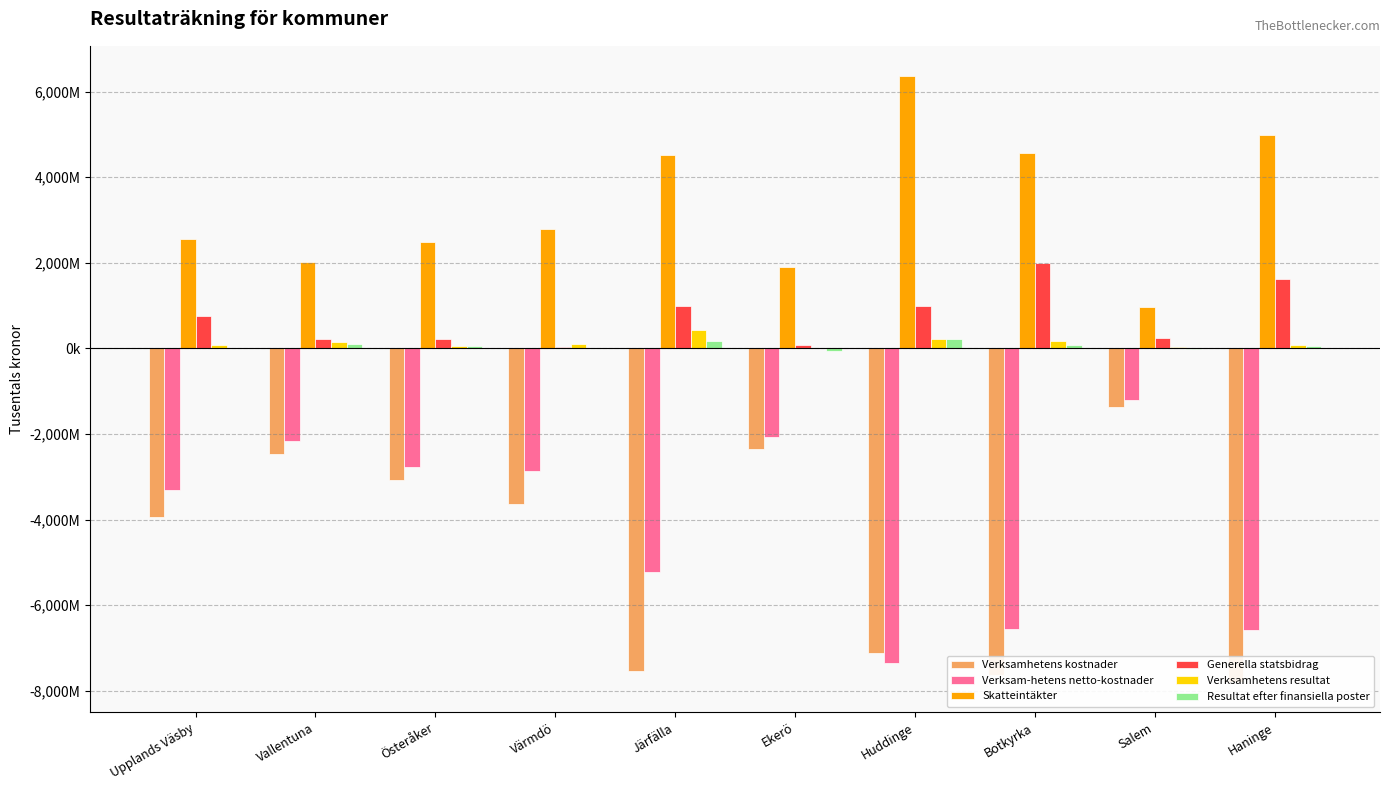

What is the difference between the maximum and minimum values in the Generella statsbidrag series?

1967970